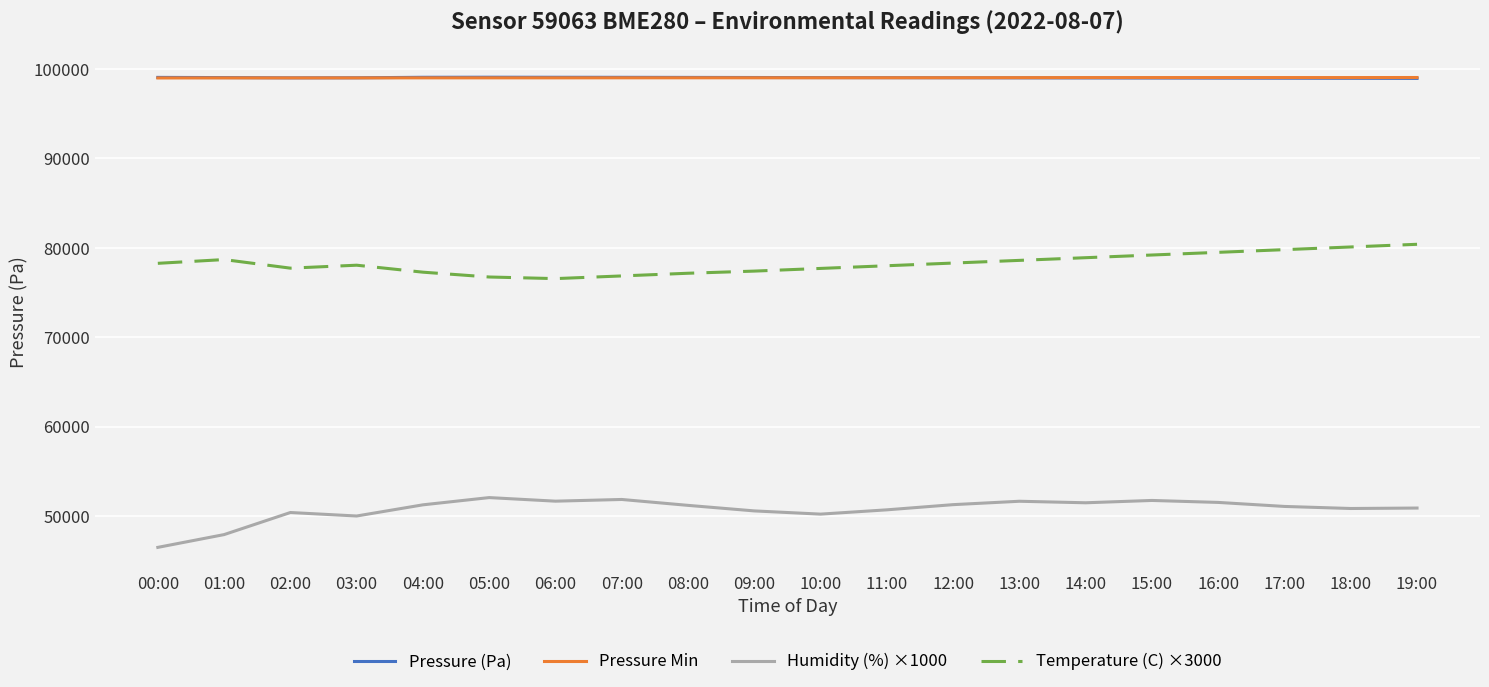

What is the total value across all series at 12:00?

327635.6